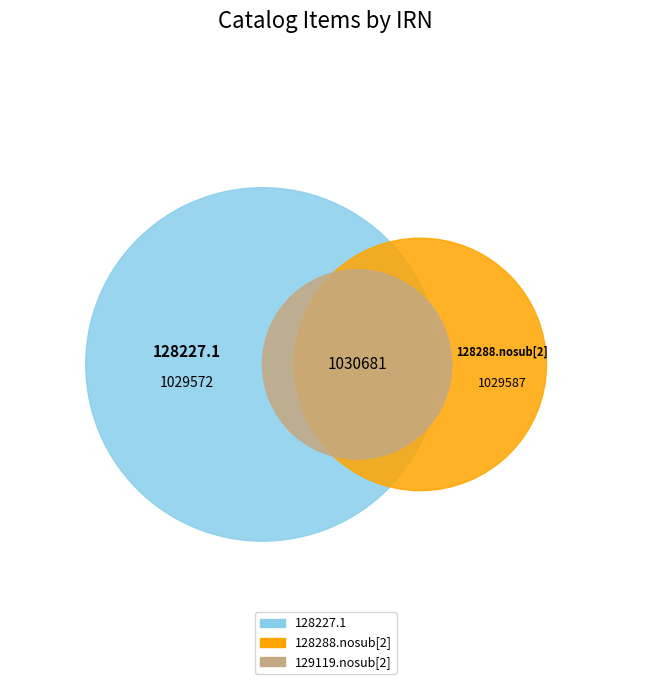

How many segments does this pie chart have?

3